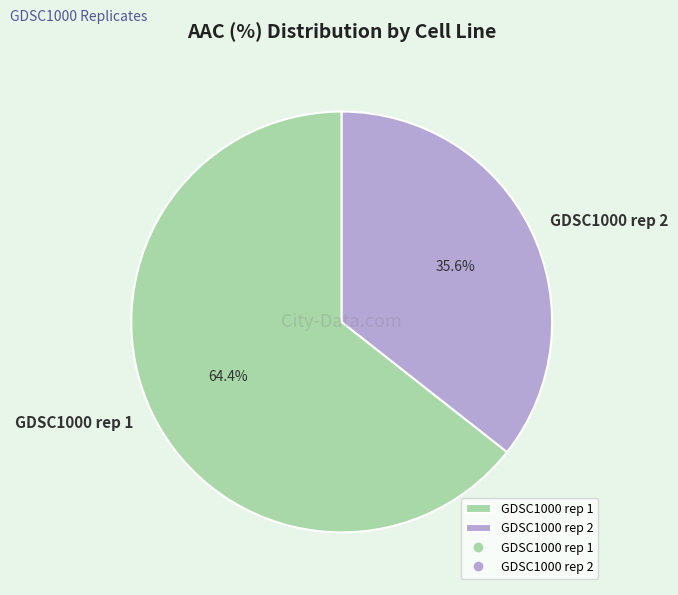

What percentage is the GDSC1000 rep 1 slice, to the nearest percent?

64%